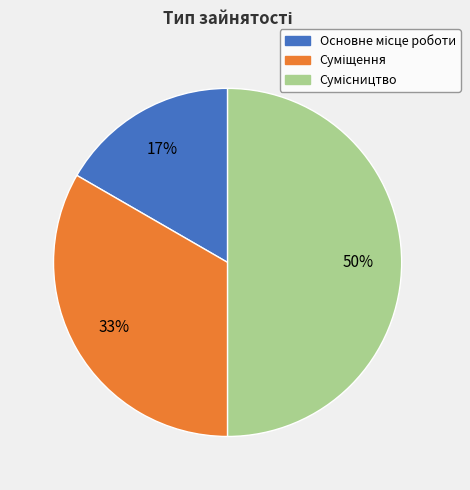

To the nearest percent, what is the difference between the largest and smallest slice percentages?

33%